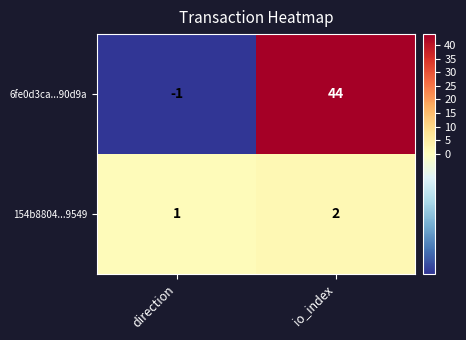

Which series has the largest total across all categories?

6fe0d3ca...90d9a